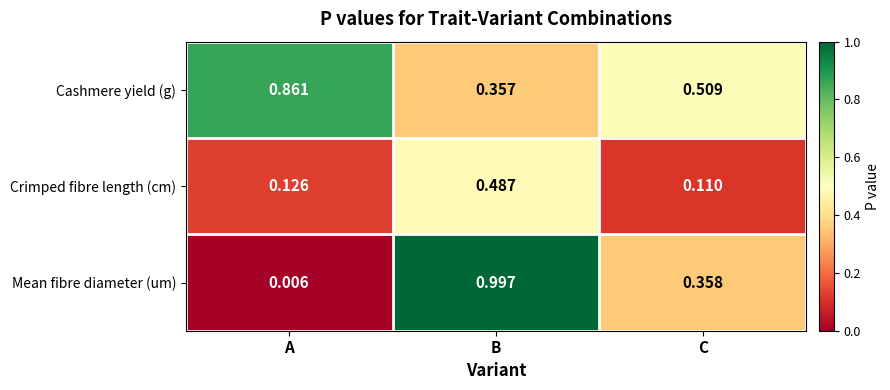

Which series has the largest range (max minus min)?

Mean fibre diameter (um)